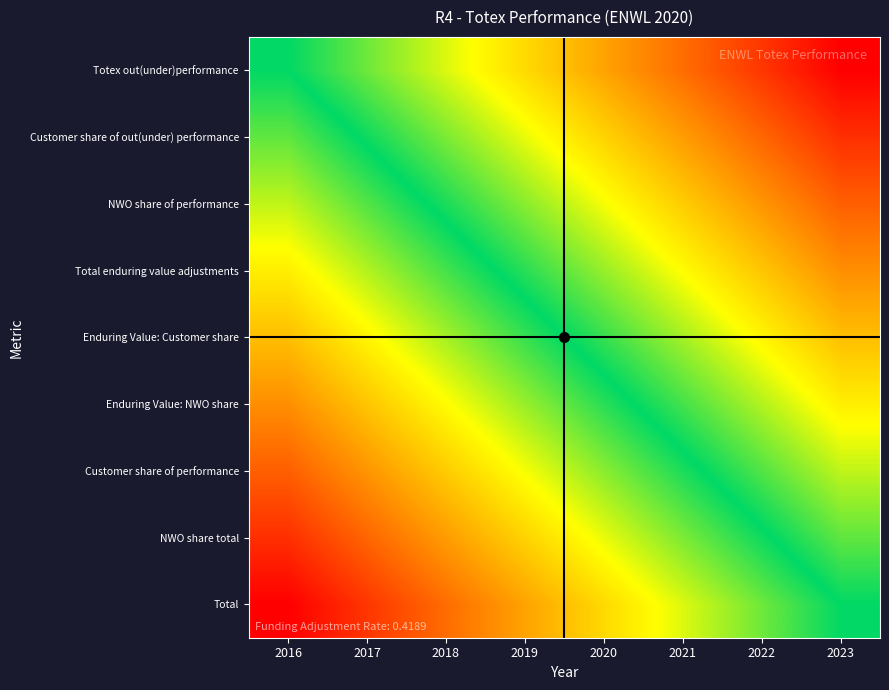

Reading left to right, transcribe all the data shown in this chart.

Totex out(under)performance: 2016=0.0	2017=-0.1	2018=-0.3	2019=-0.4	2020=-0.6	2021=-0.7	2022=-0.9	2023=-1.0
Customer share of out(under) performance: 2016=0.1	2017=-0.0	2018=-0.2	2019=-0.3	2020=-0.4	2021=-0.6	2022=-0.7	2023=-0.9
NWO share of performance: 2016=0.2	2017=0.1	2018=-0.0	2019=-0.2	2020=-0.3	2021=-0.5	2022=-0.6	2023=-0.8
Total enduring value adjustments: 2016=0.4	2017=0.2	2018=0.1	2019=-0.1	2020=-0.2	2021=-0.3	2022=-0.5	2023=-0.6
Enduring Value: Customer share: 2016=0.5	2017=0.4	2018=0.2	2019=0.1	2020=-0.1	2021=-0.2	2022=-0.4	2023=-0.5
Enduring Value: NWO share: 2016=0.6	2017=0.5	2018=0.3	2019=0.2	2020=0.1	2021=-0.1	2022=-0.2	2023=-0.4
Customer share of performance: 2016=0.8	2017=0.6	2018=0.5	2019=0.3	2020=0.2	2021=0.0	2022=-0.1	2023=-0.2
NWO share total: 2016=0.9	2017=0.7	2018=0.6	2019=0.4	2020=0.3	2021=0.2	2022=0.0	2023=-0.1
Total: 2016=1.0	2017=0.9	2018=0.7	2019=0.6	2020=0.4	2021=0.3	2022=0.1	2023=0.0